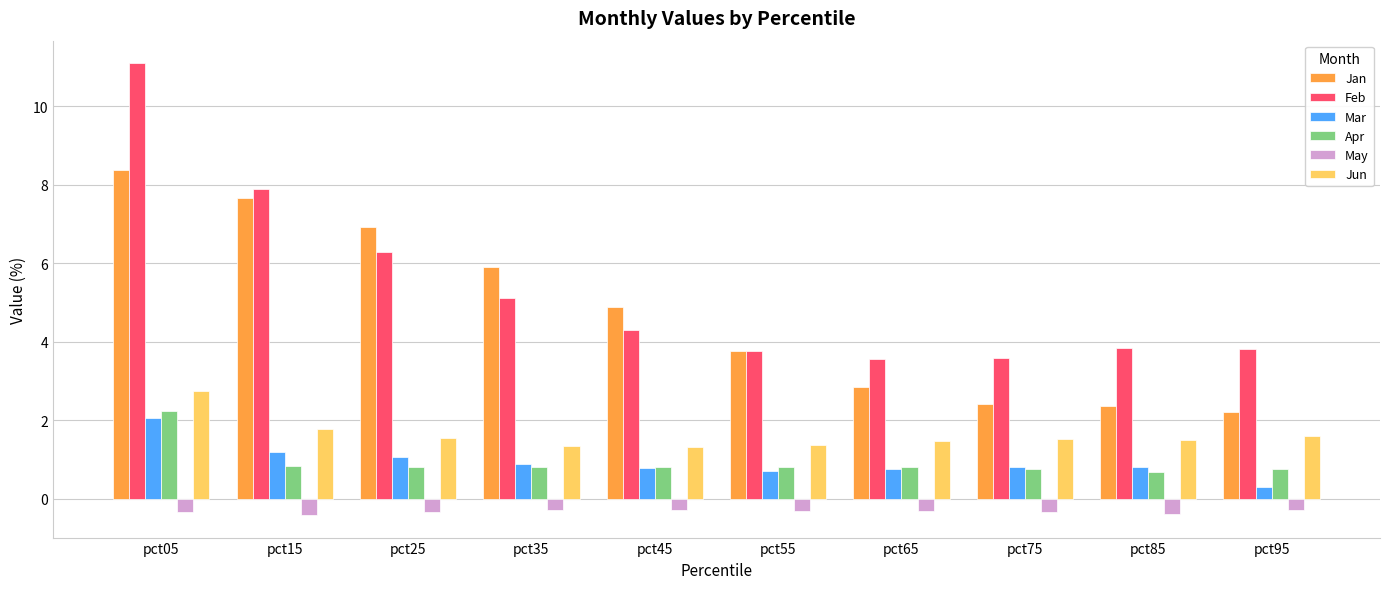

The value of Jan at pct65 is 3.8. True or false?

False